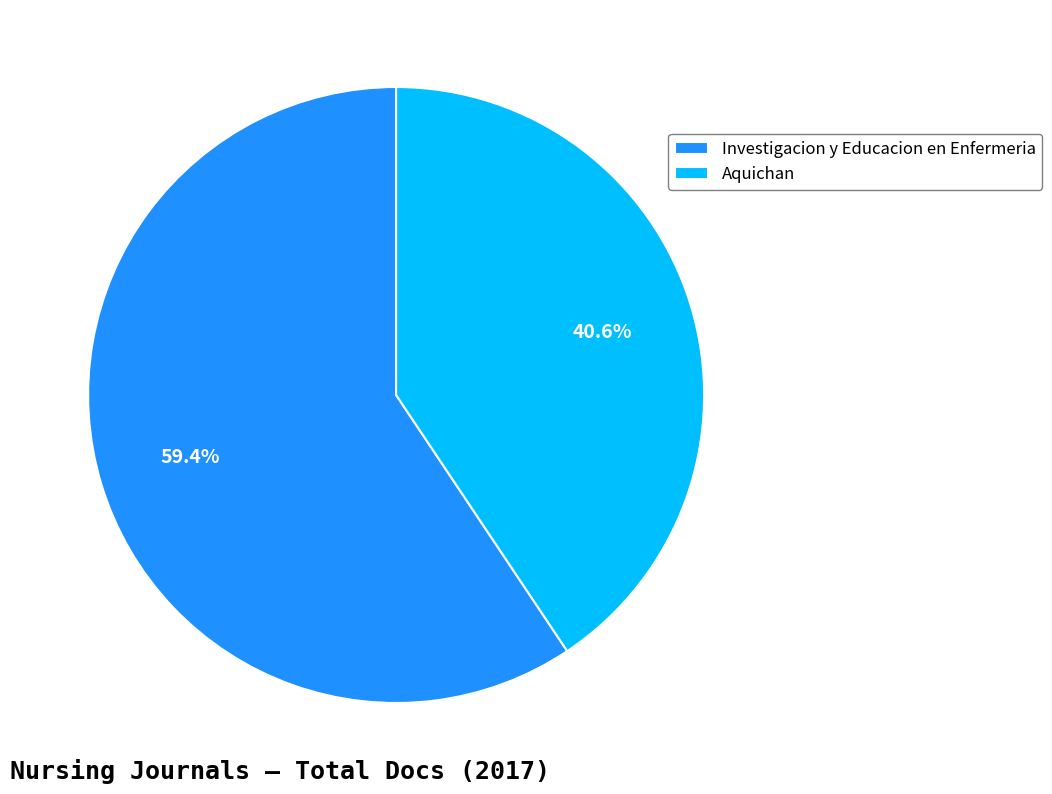

Does Aquichan represent more than half of the total?

No